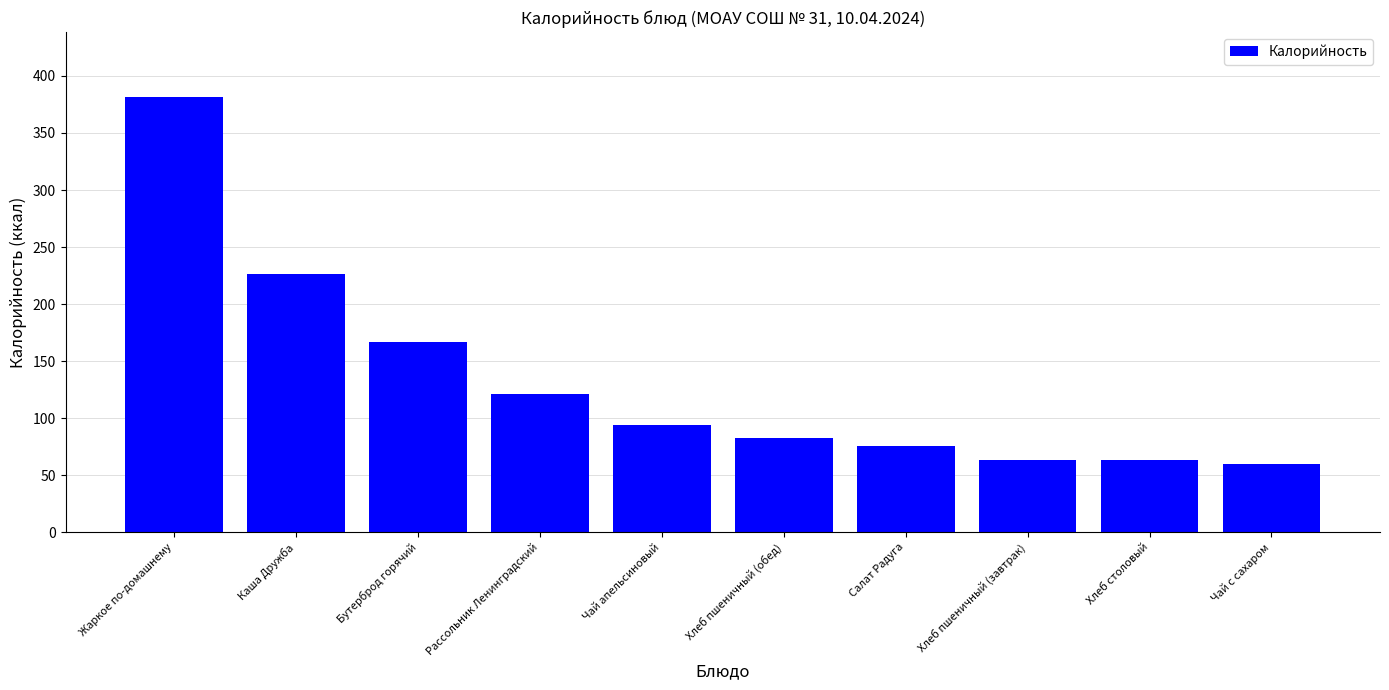

How many data points does each series have?

10